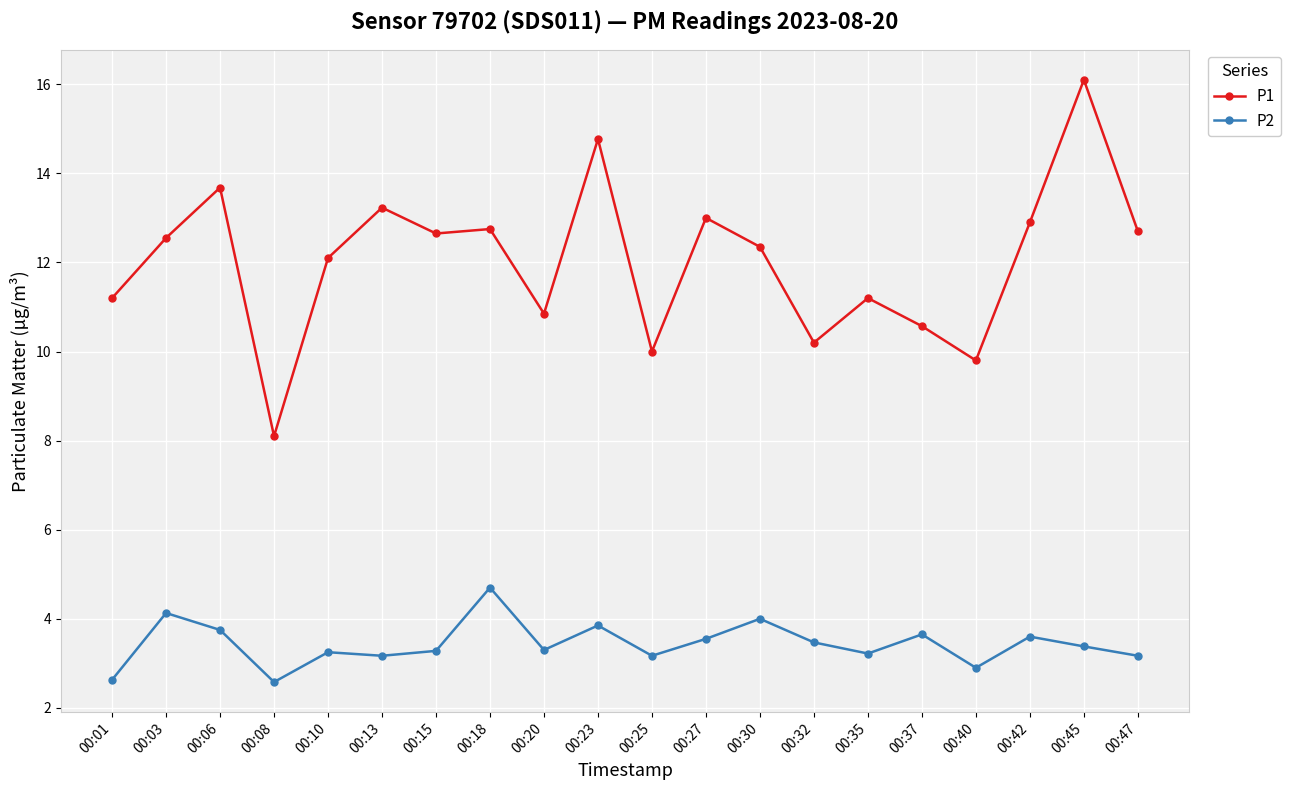

At which category does P2 reach its first local valley?

00:08